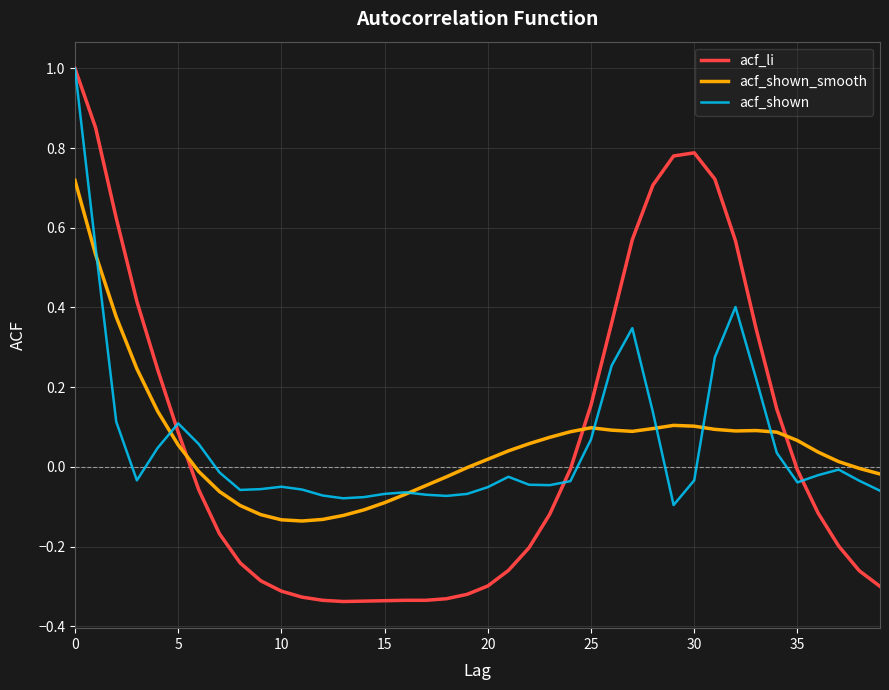

Which series has the widest spread of values?

acf_li